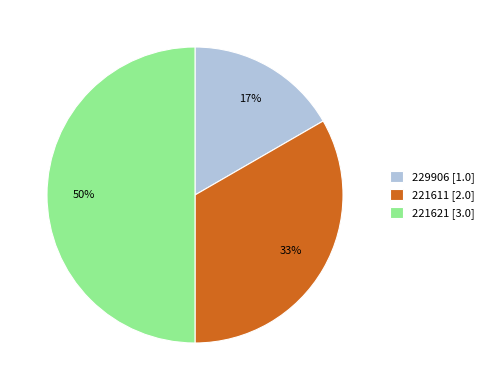

How many slices are in this pie chart?

3